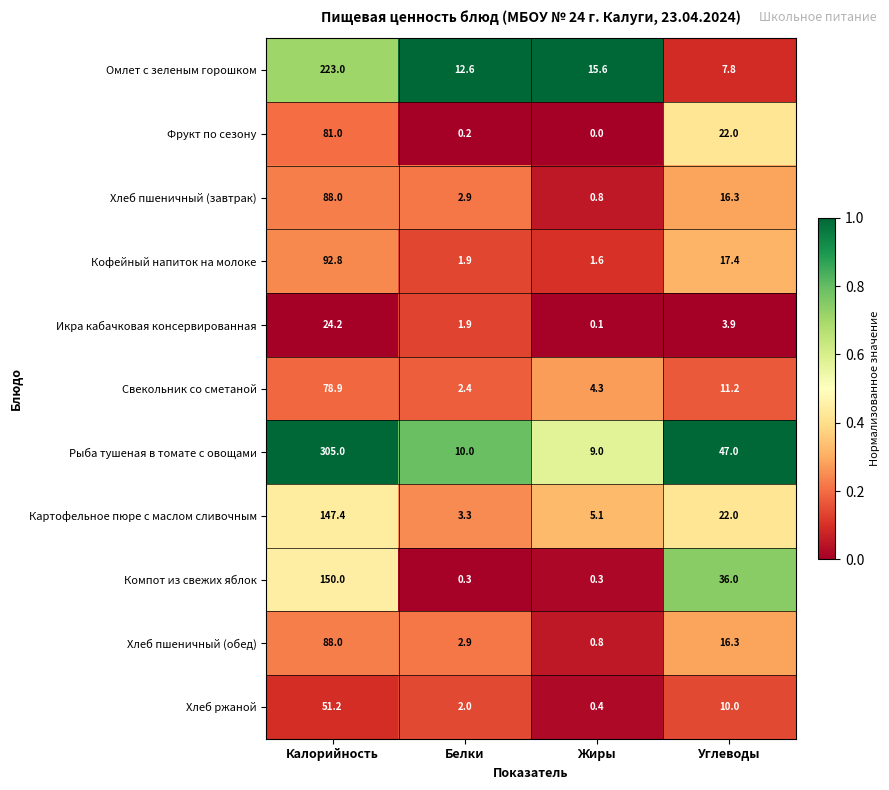

At which category does the chart reach its minimum across all series?

Жиры